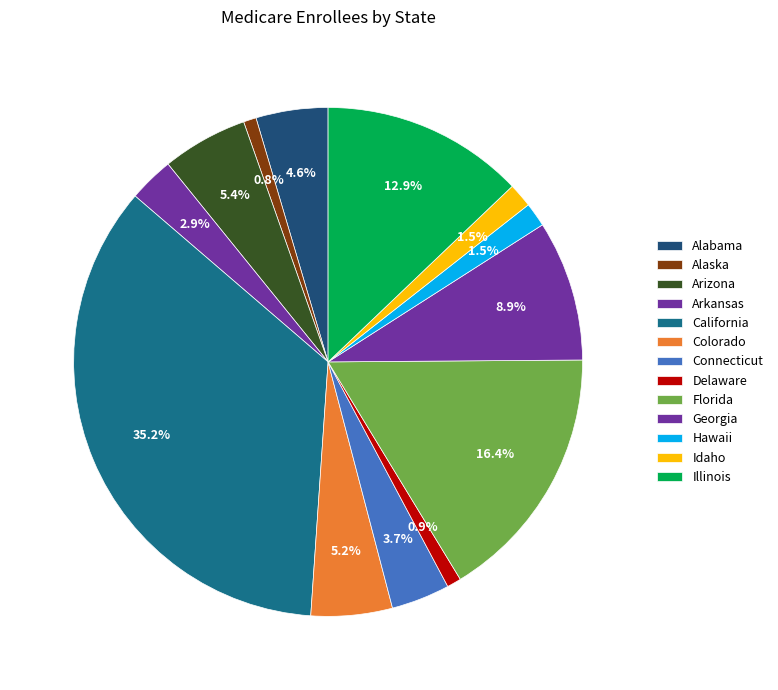

What is the change in value from Arizona to Arkansas?

-1282886